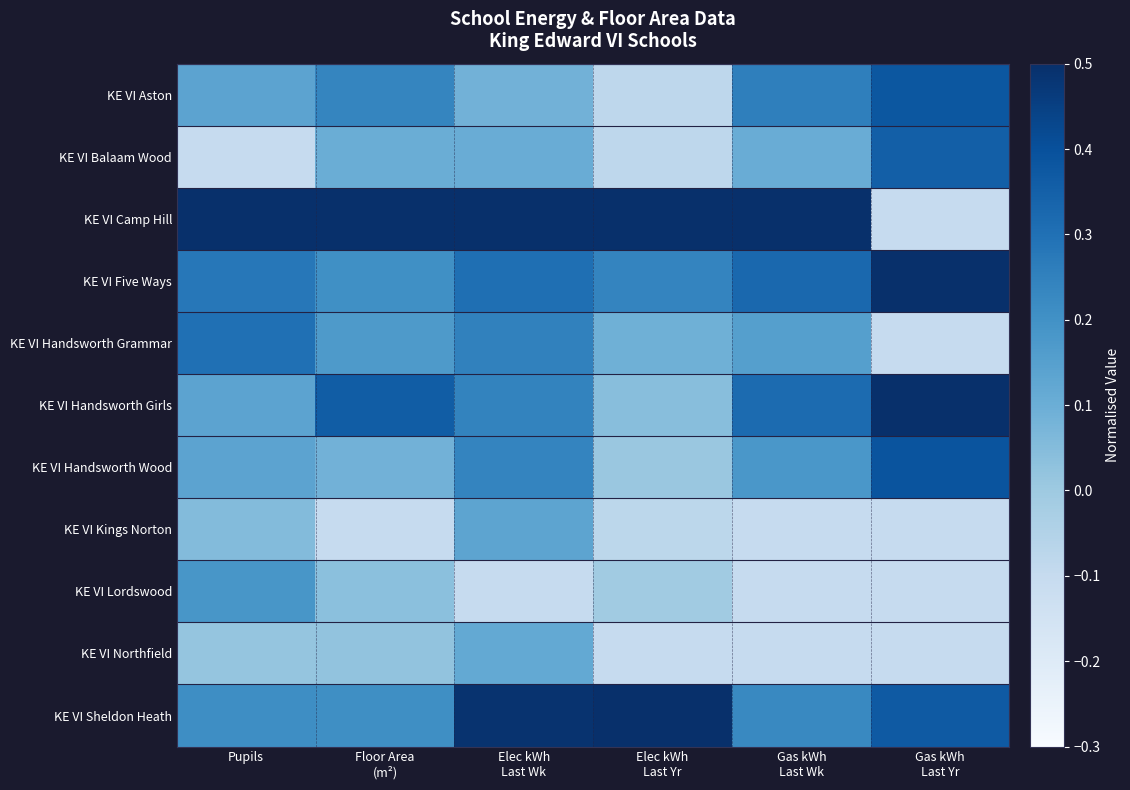

What is the maximum value shown in the chart?

0.7